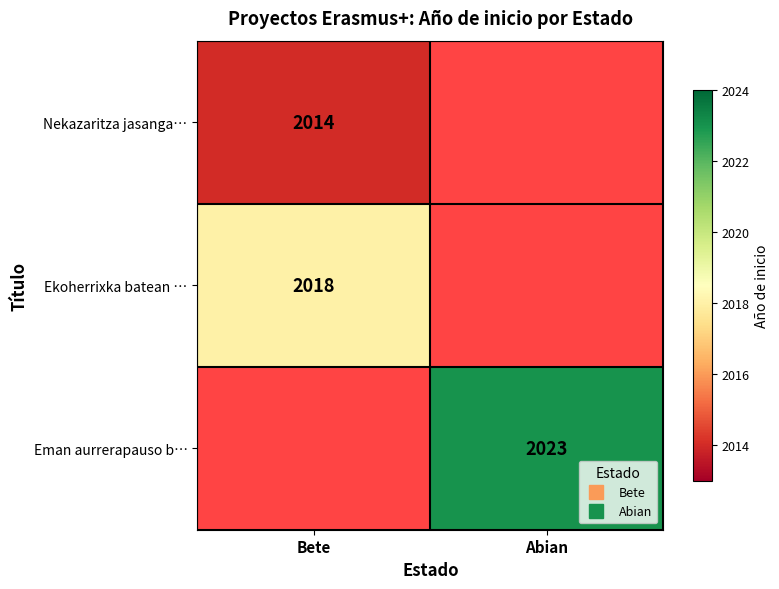

What is the difference between the highest and lowest values at Bete?

4.0